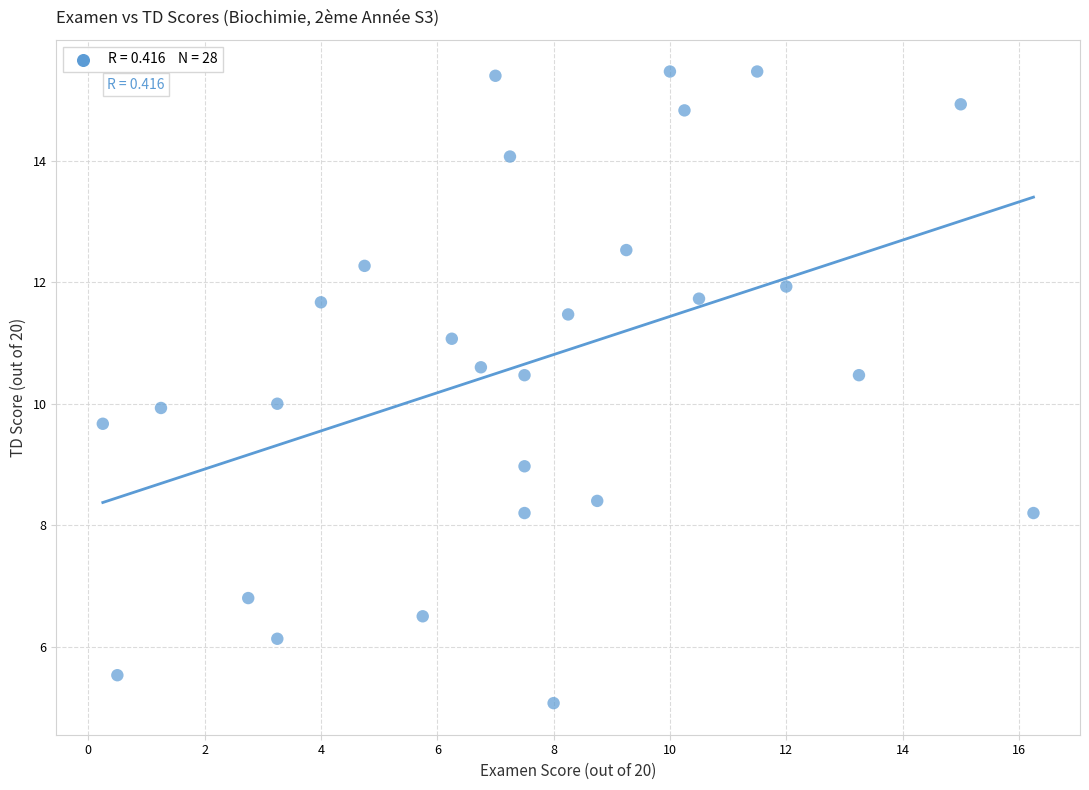

What is the range of Y values (max minus min)?

10.4